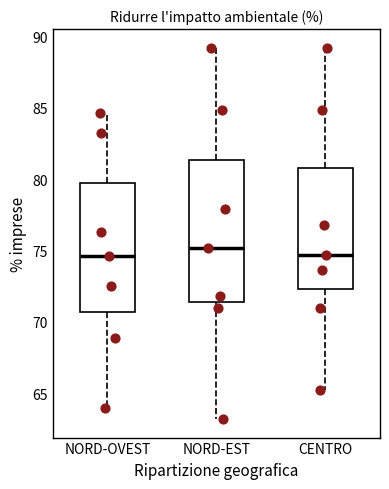

Reading left to right, transcribe this box plot: for each box, give where its median line is, the range the box spans, and where its two whiskers end, as read against the y-axis. The values are not printed on the chart, so give them approximately, as read against the axis.

NORD-OVEST: median 74.5, box 70.5 to 80.0, whiskers 64.0 to 84.5
NORD-EST: median 75.0, box 71.5 to 81.5, whiskers 63.0 to 89.0
CENTRO: median 74.5, box 72.5 to 81.0, whiskers 65.0 to 89.0